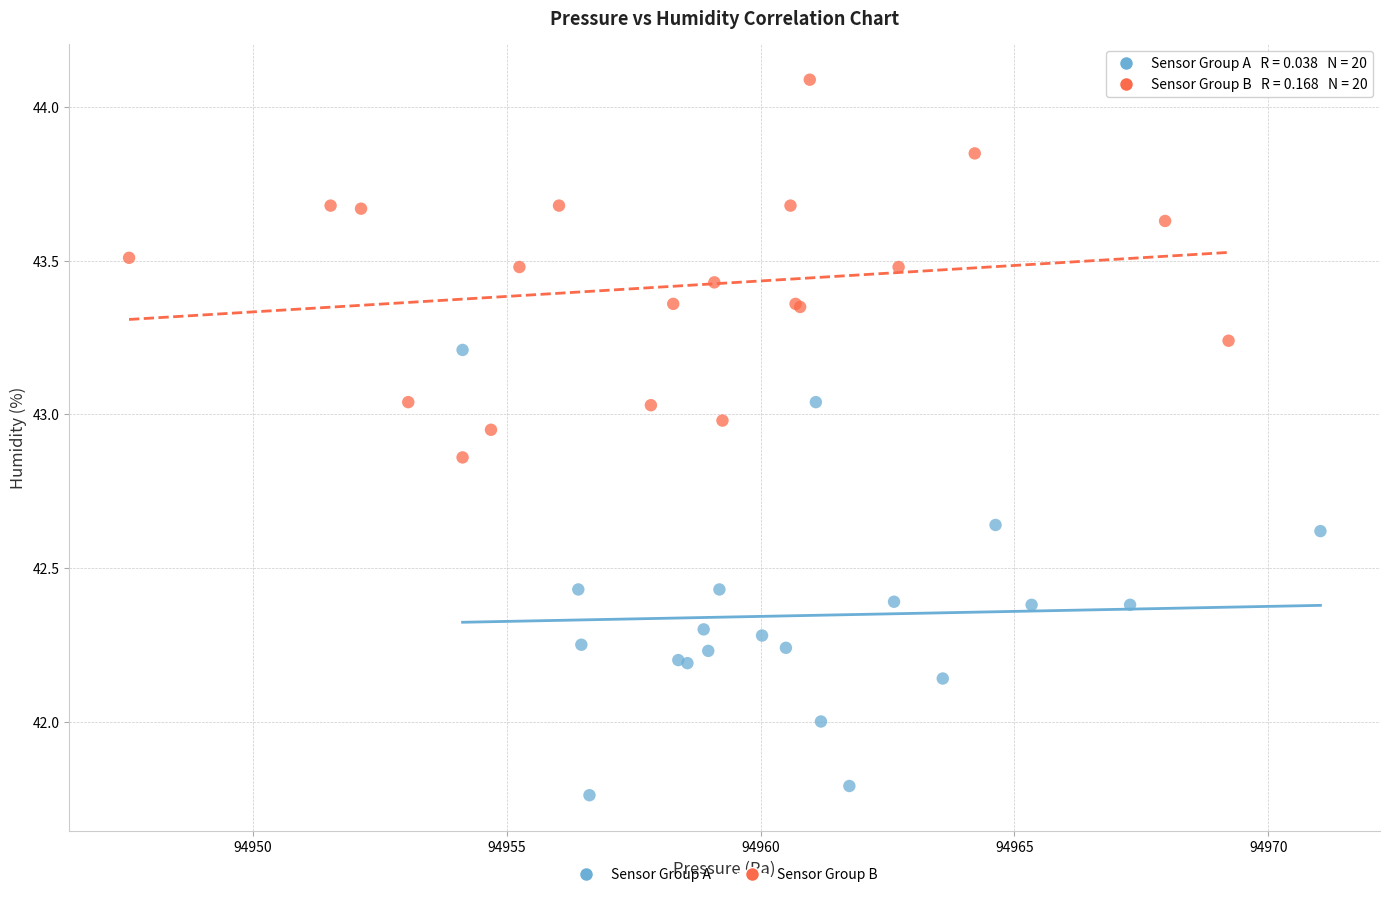

Which series contains the highest Y value?

Sensor Group B